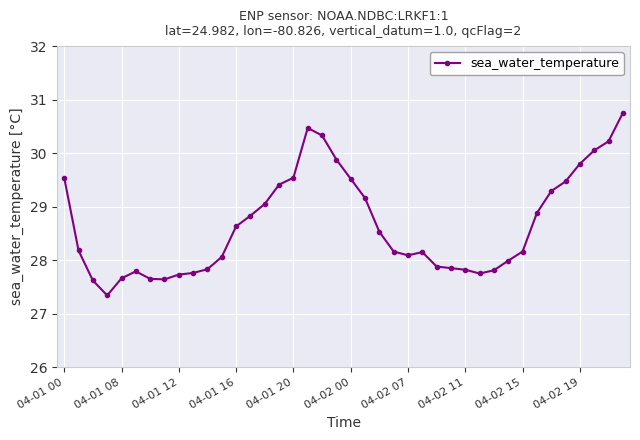

How many distinct data groups are displayed?

1